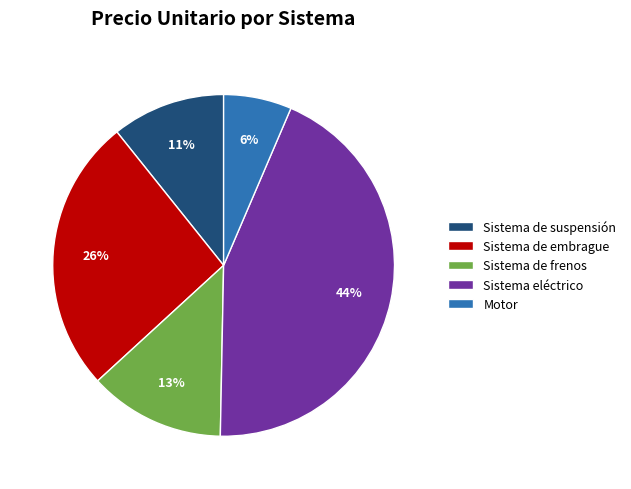

Which category has the biggest portion of the pie?

Sistema eléctrico